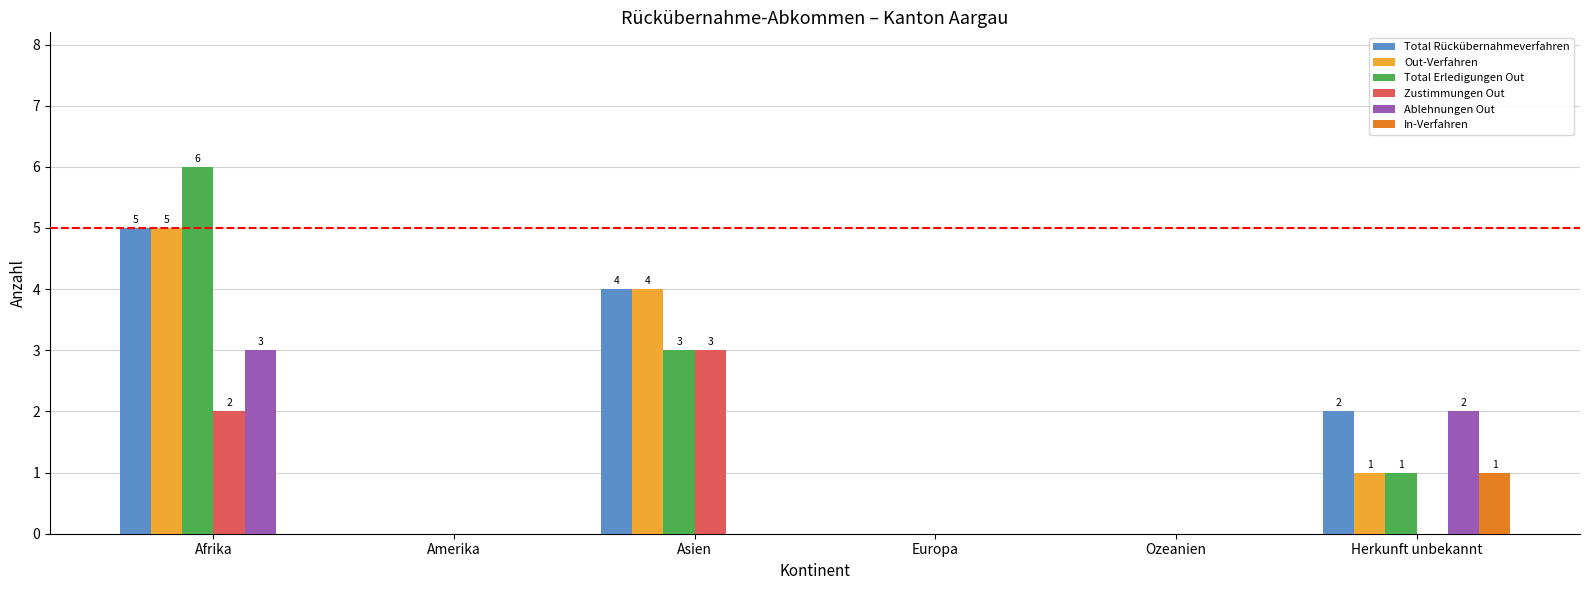

At which label does Out-Verfahren reach its peak?

Afrika